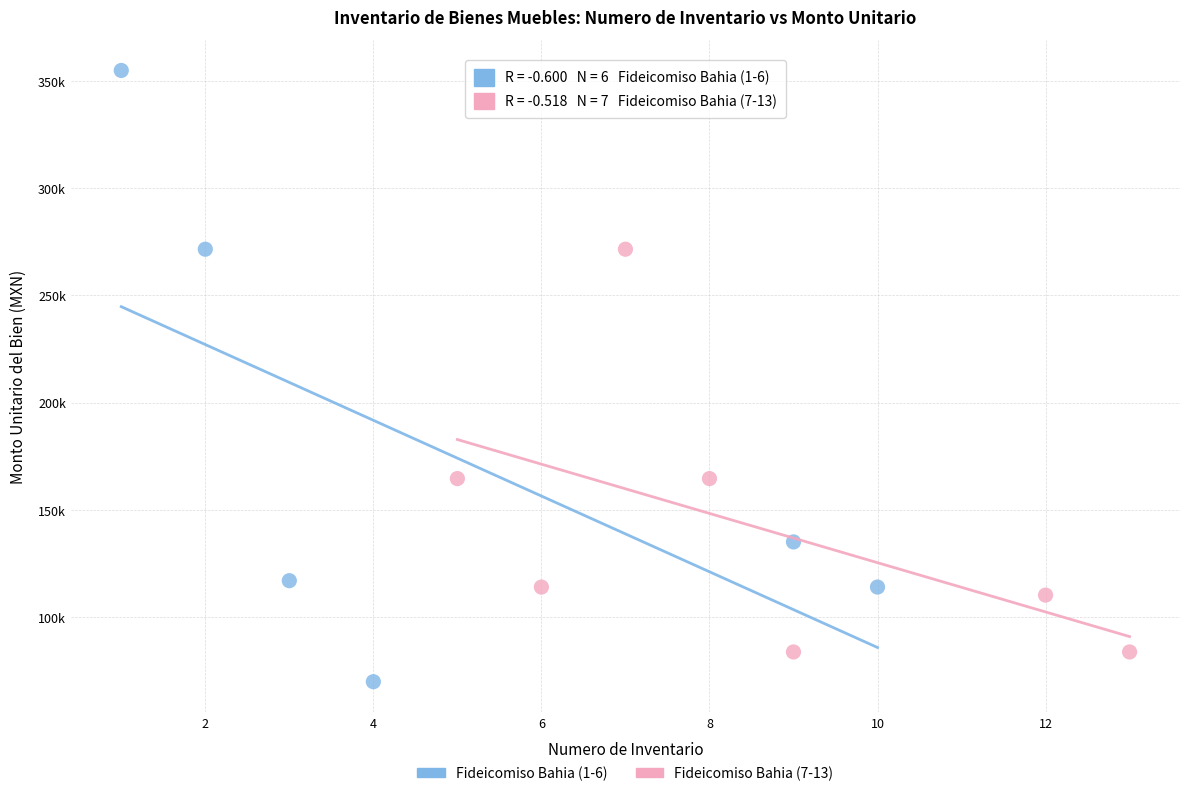

What are all the series names shown in the legend?

Fideicomiso Bahia (1-6), Fideicomiso Bahia (7-13)